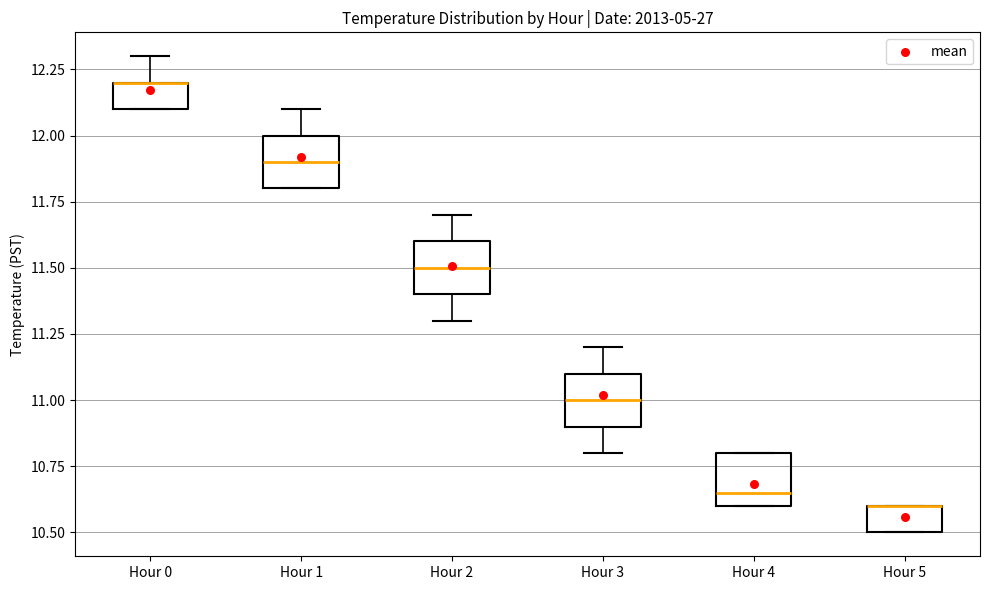

Where is the lower edge of the box for Hour 0 on the y-axis? The values are not printed on the chart, so give them approximately, as read against the axis.

12.10